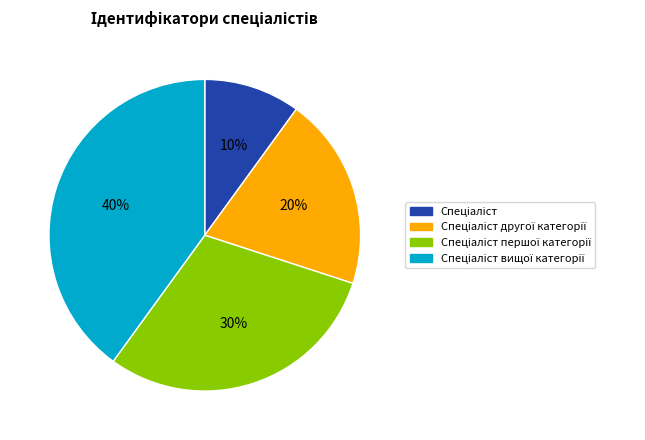

To the nearest percent, what is the difference between the largest and smallest slice percentages?

30%